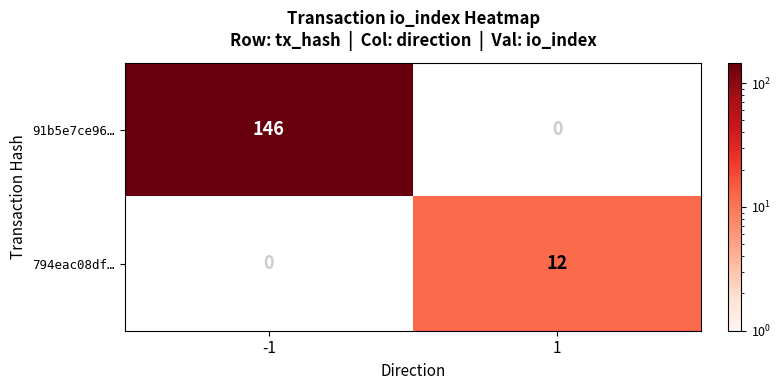

What is the smallest value displayed?

12.0